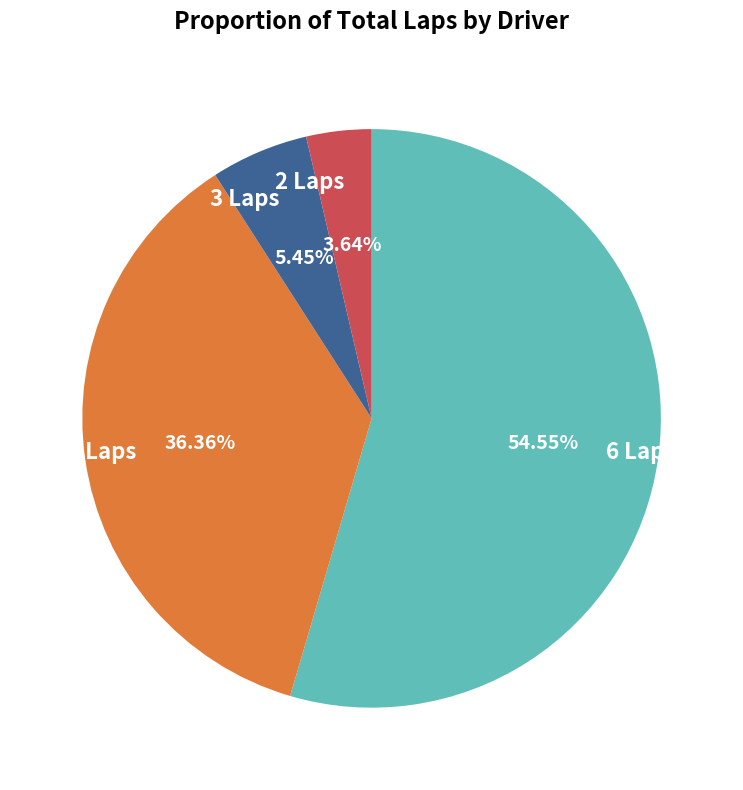

Which slice is the smallest?

2 Laps